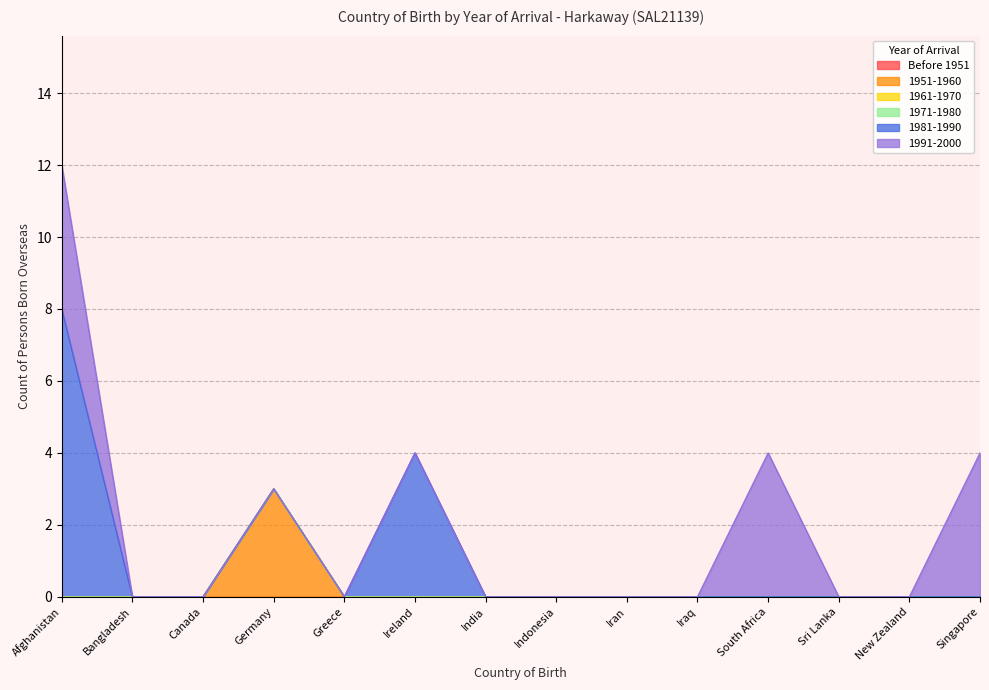

True or false: 1951-1960 has more than 0 interior local peaks.

True